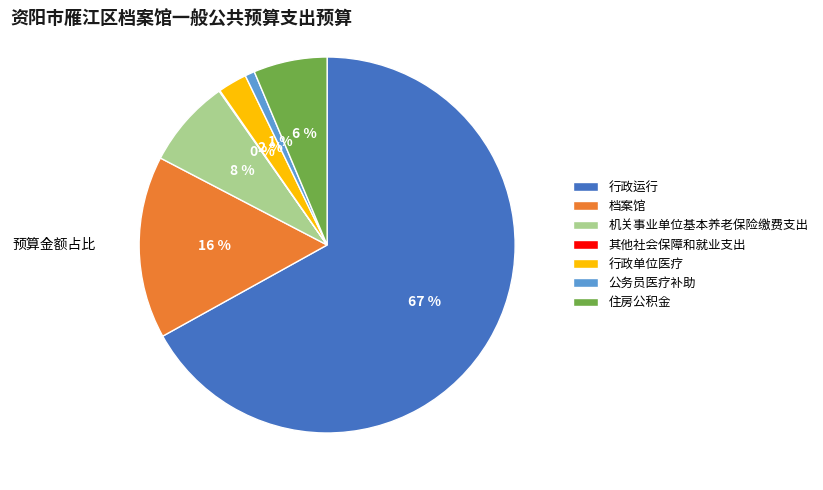

Which has a higher value, 档案馆 or 行政运行?

行政运行